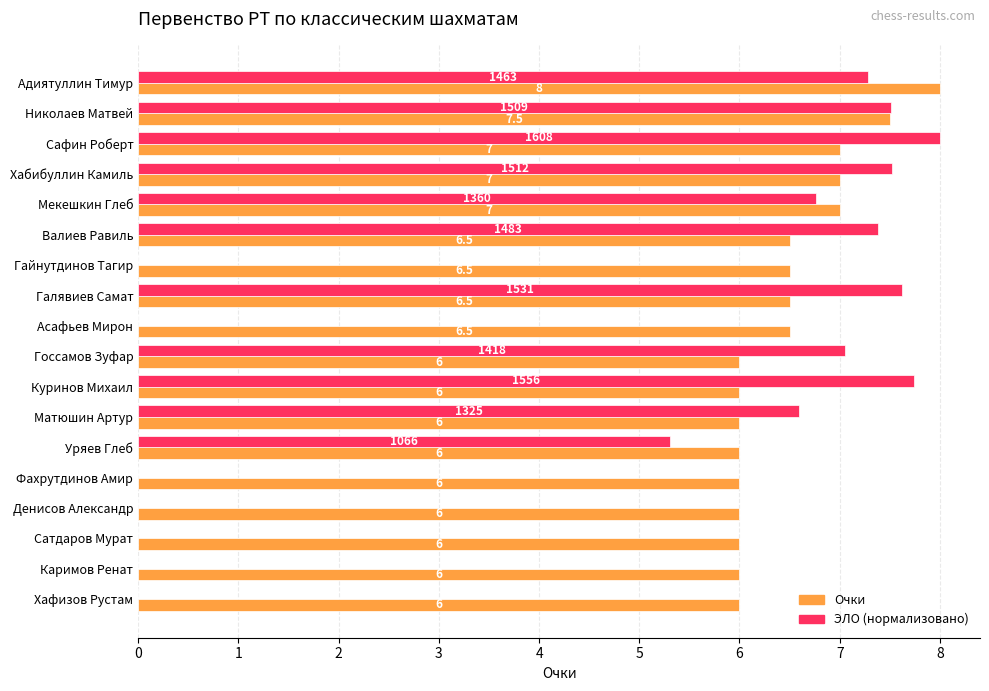

At which category is the sum across all series the highest?

Адиятуллин Тимур